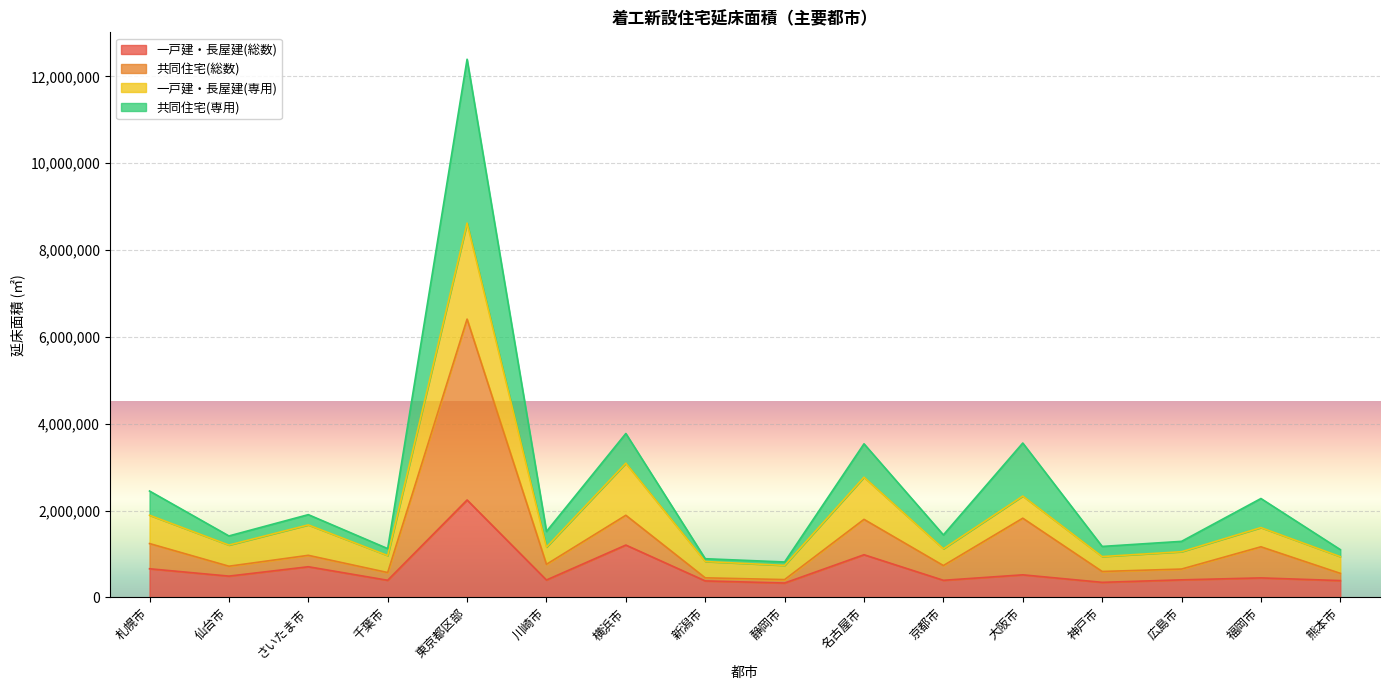

What is the value of the 一戸建・長屋建(総数) point at the 10th from the left?

980918